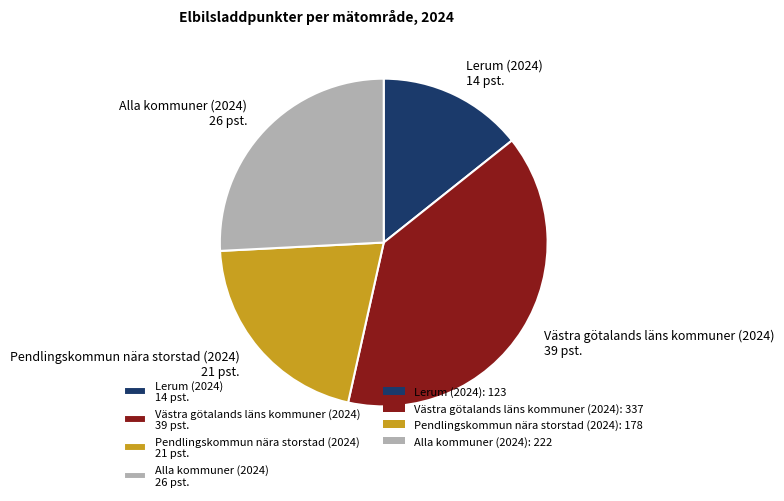

Is the sum of Alla kommuner (2024) 26 pst. and Pendlingskommun nära storstad (2024) 21 pst. greater than half?

No